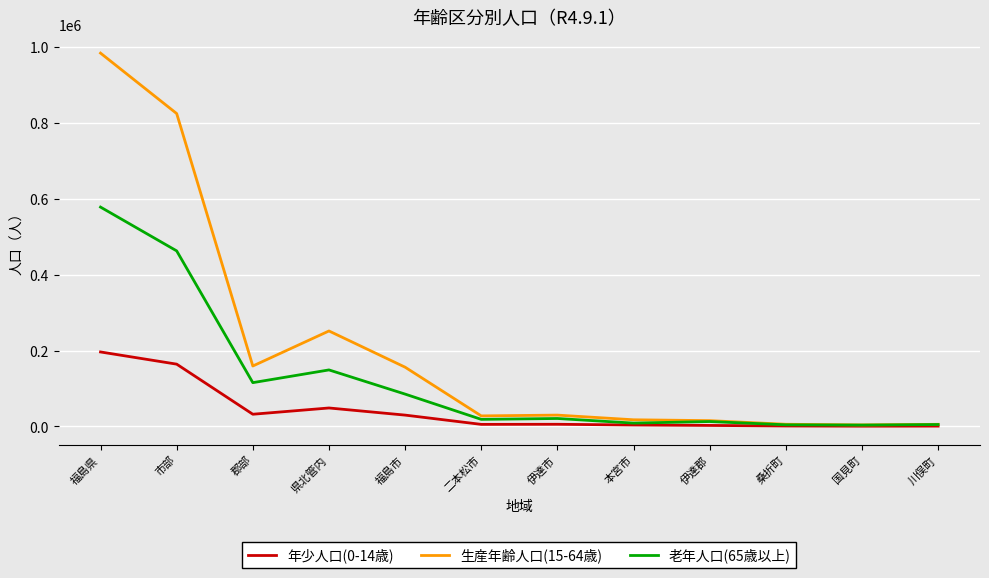

Is the value of 生産年齢人口(15-64歳) at 市部 greater than the value of 老年人口(65歳以上) at 伊達市?

Yes